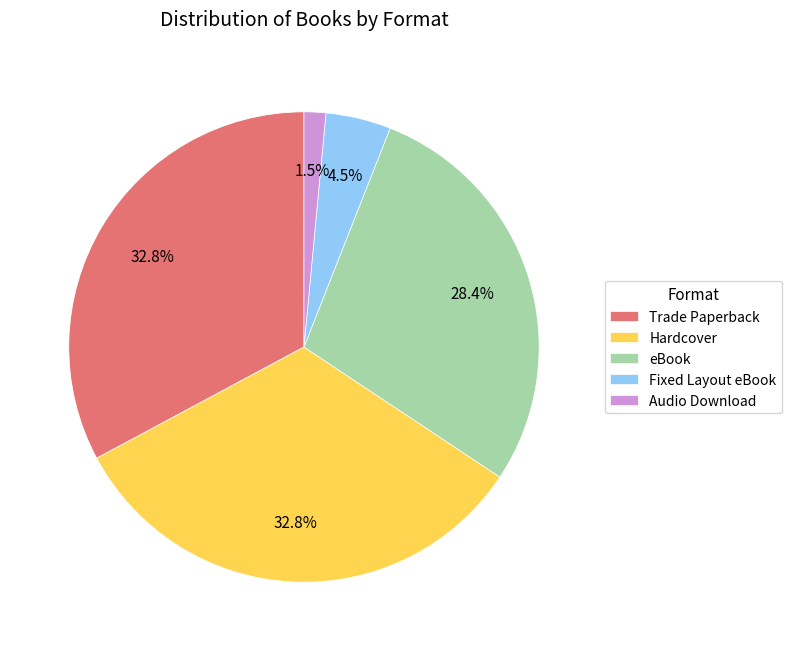

Does any single category account for the majority?

No